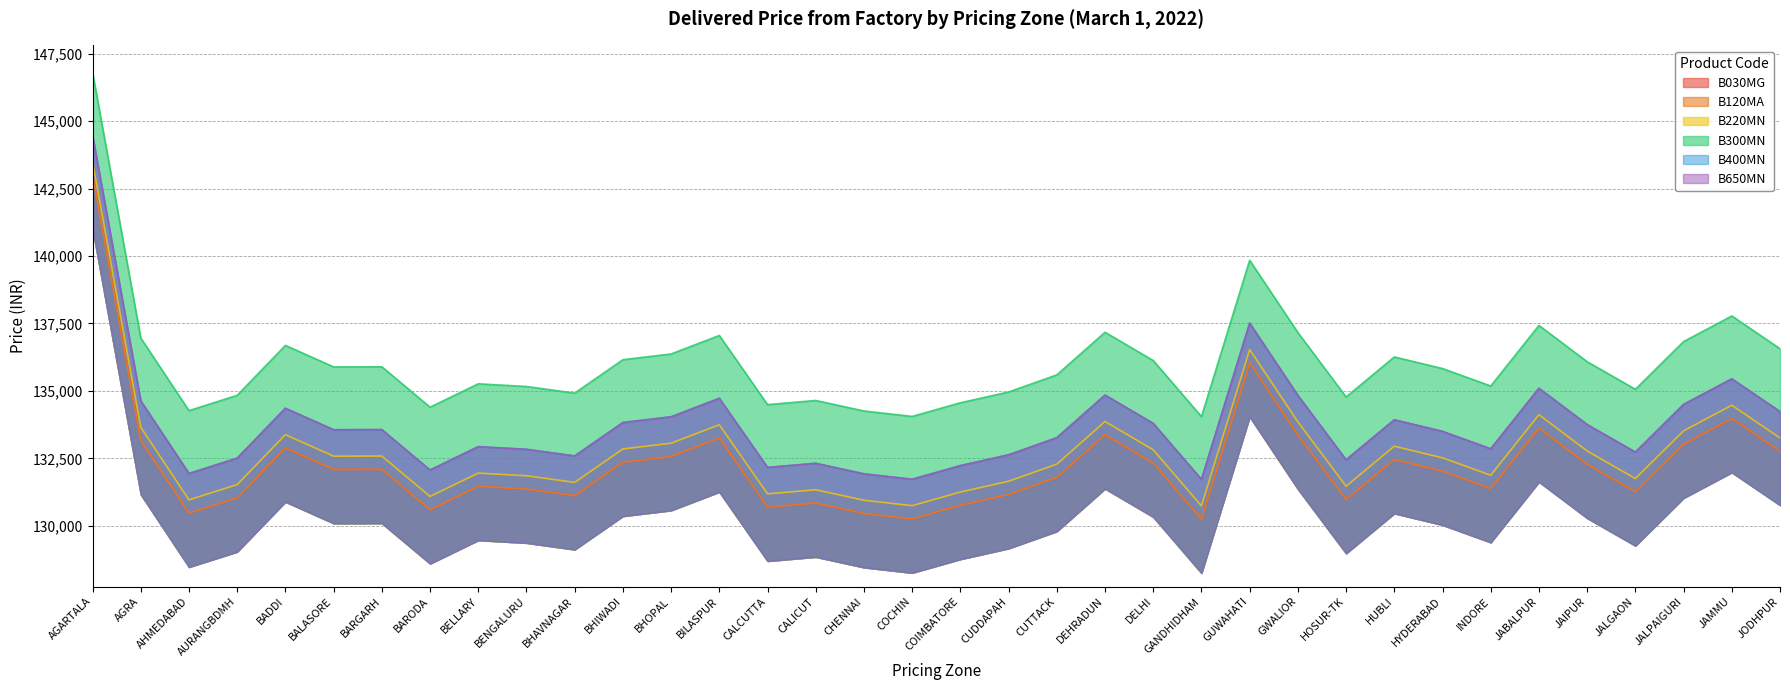

How many lines are shown in the chart?

6